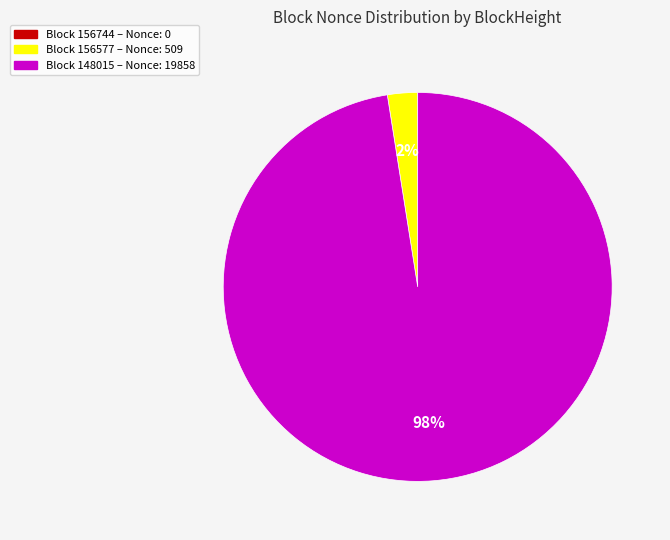

Does any single category account for the majority?

Yes